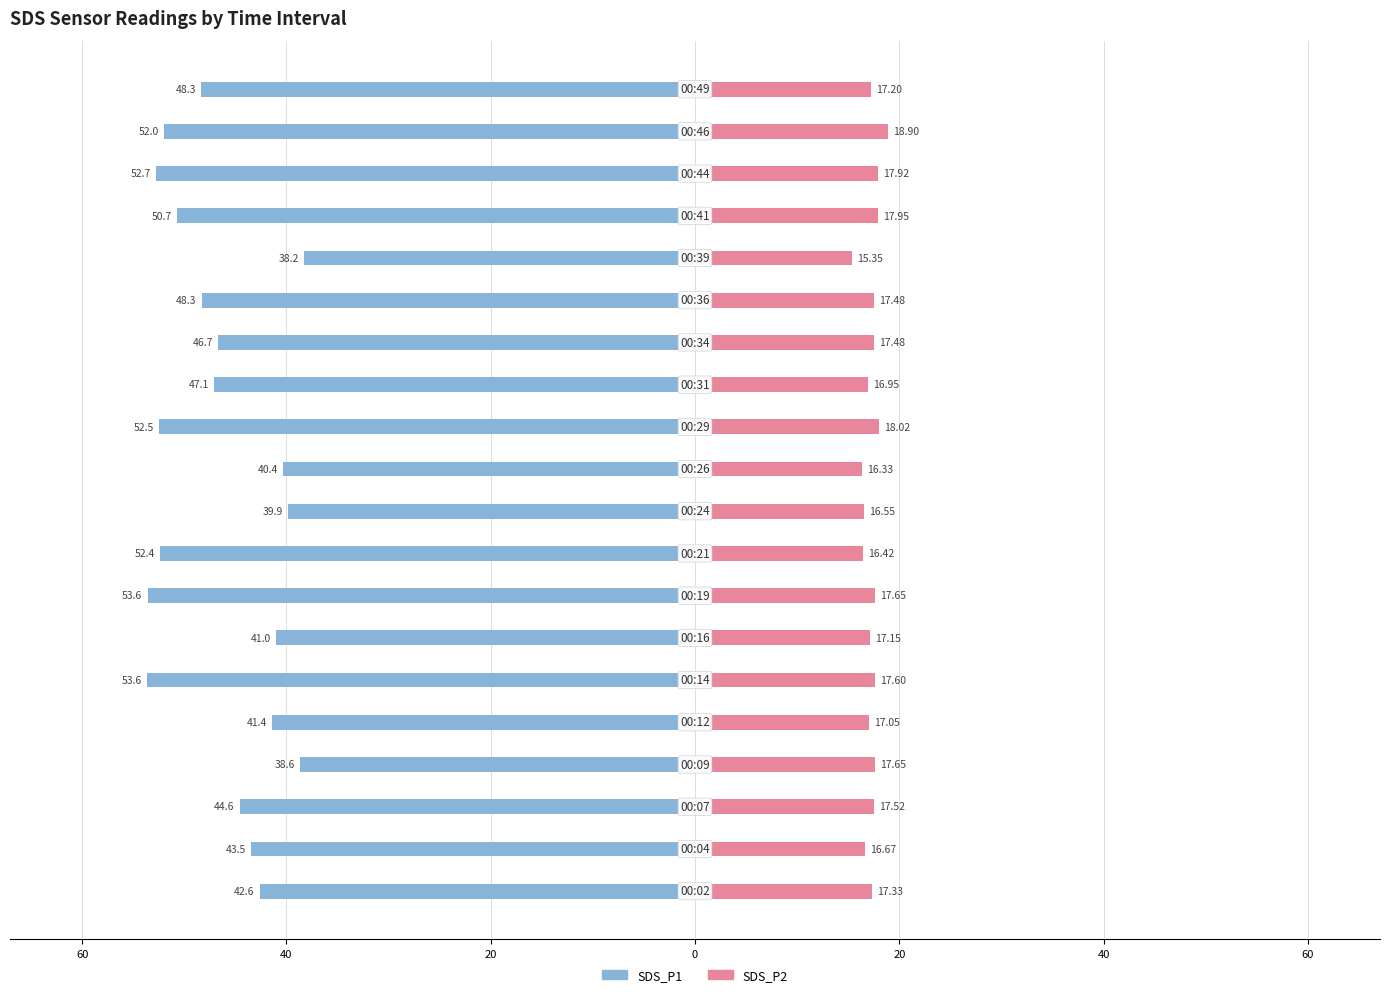

How many groups of bars are there?

20